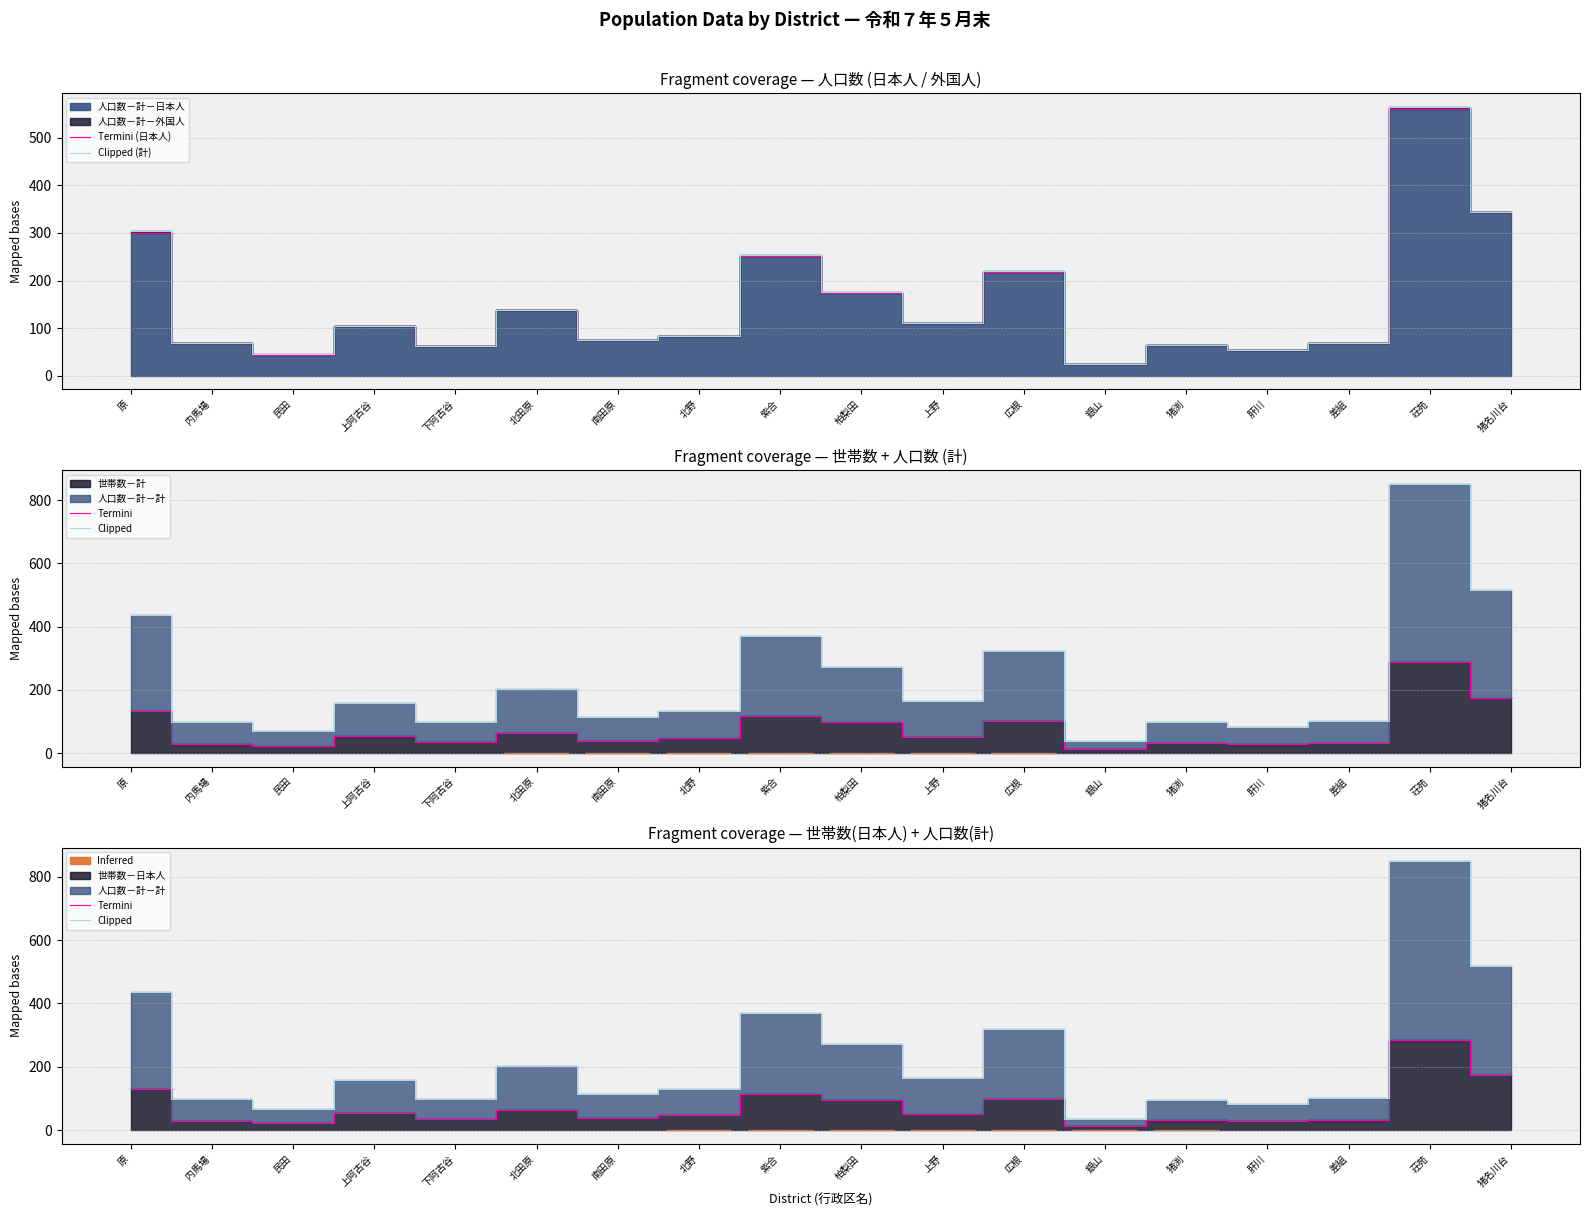

Which has a higher value, 南田原 or 荘苑?

荘苑